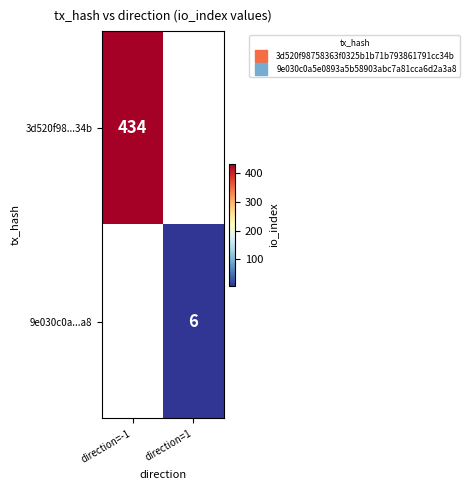

List the labels in order of 3d520f98...34b value, largest first.

direction=-1, direction=1